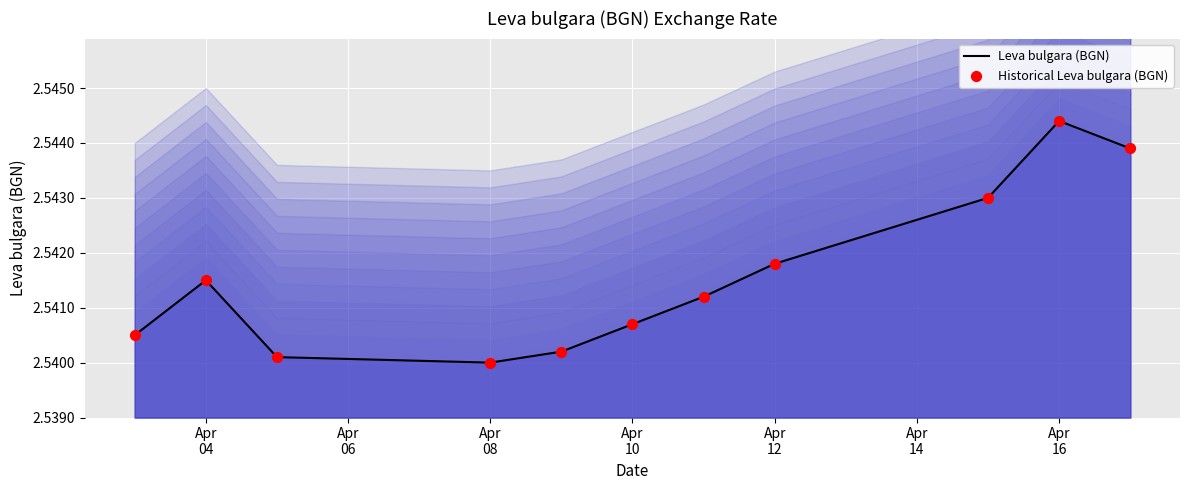

What is the total value across all series at Apr
16?

5.1